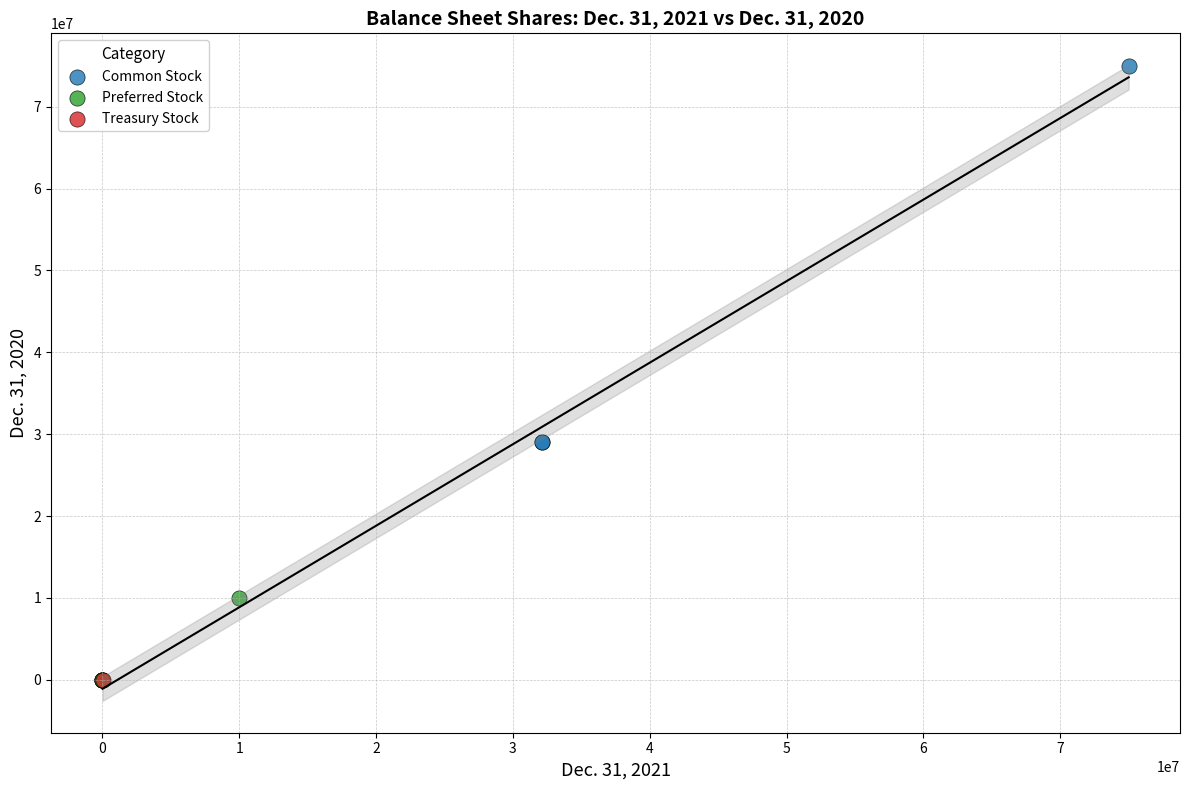

Which series reaches the maximum Y coordinate?

Common Stock